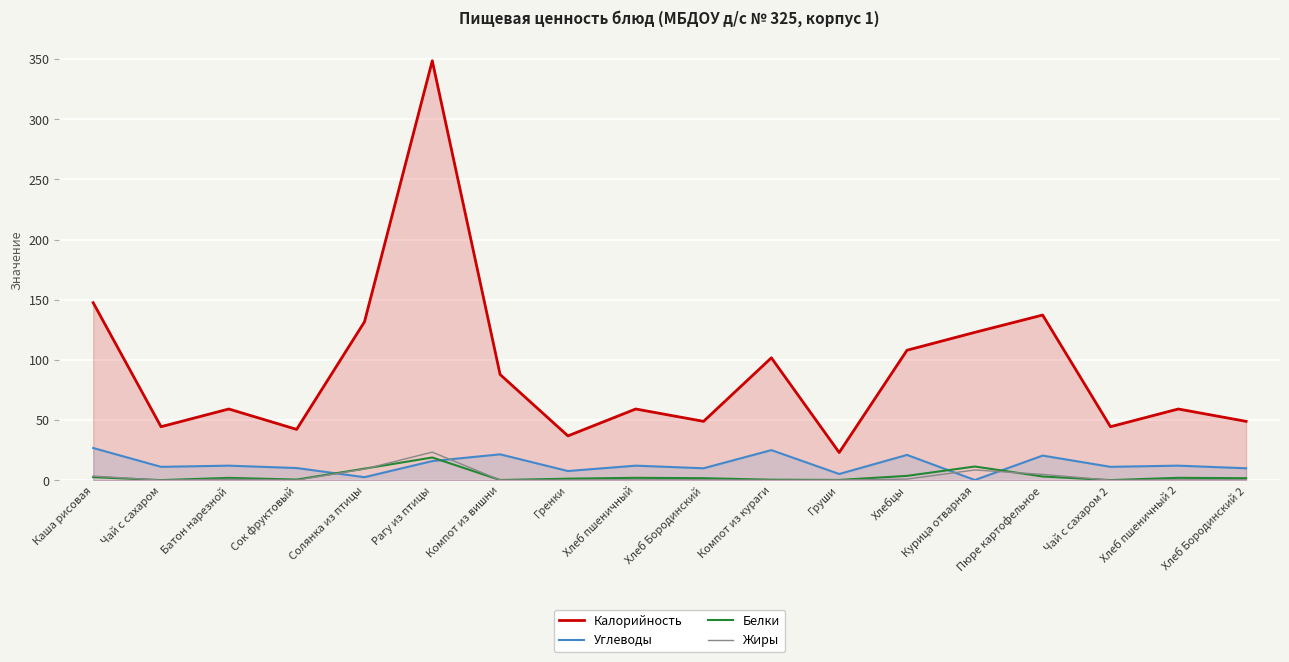

What is the value of the Углеводы point at the 10th from the left?

9.9